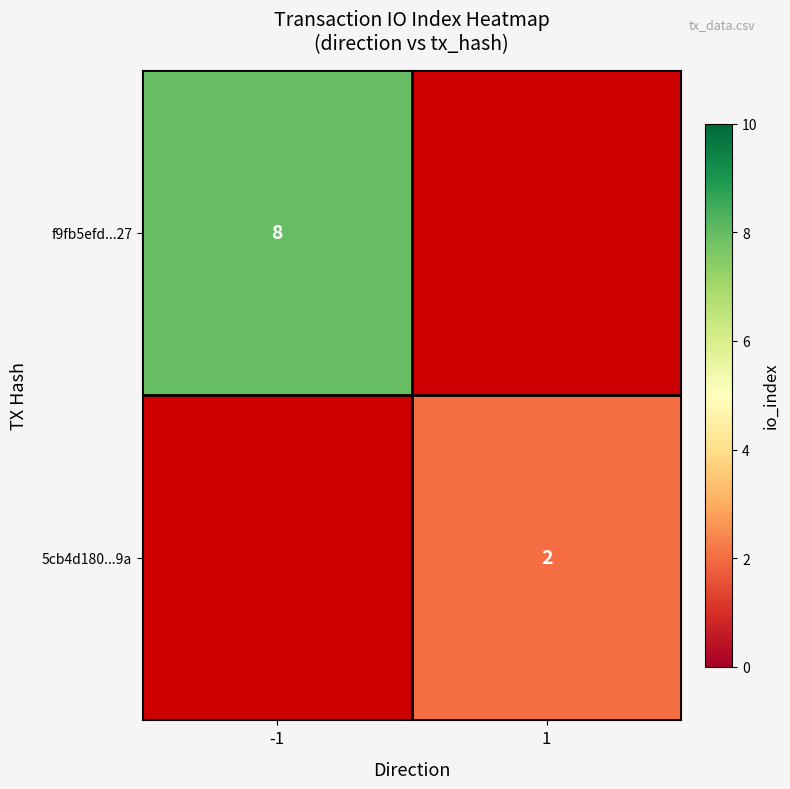

True or false: 5cb4d180...9a has a value of 2.7 at 1.

False